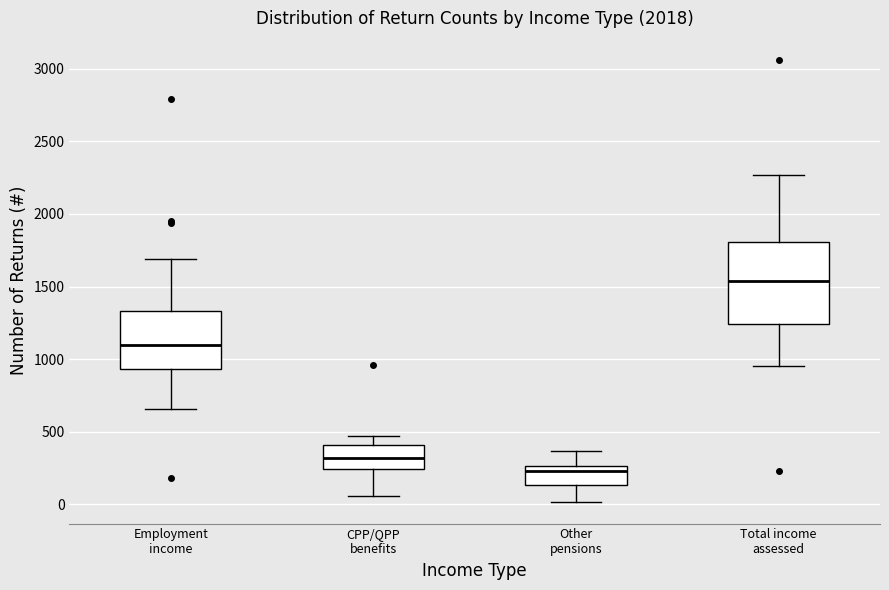

Reading left to right, transcribe this box plot: for each box, give where its median line is, the range the box spans, and where its two whiskers end, as read against the y-axis. The values are not printed on the chart, so give them approximately, as read against the axis.

Employment income: median 1100, box 950 to 1350, whiskers 650 to 1700
CPP/QPP benefits: median 300, box 250 to 400, whiskers 50 to 450
Other pensions: median 250 (just below the box's upper edge), box 150 to 250, whiskers 0 to 350
Total income assessed: median 1550, box 1250 to 1800, whiskers 950 to 2250